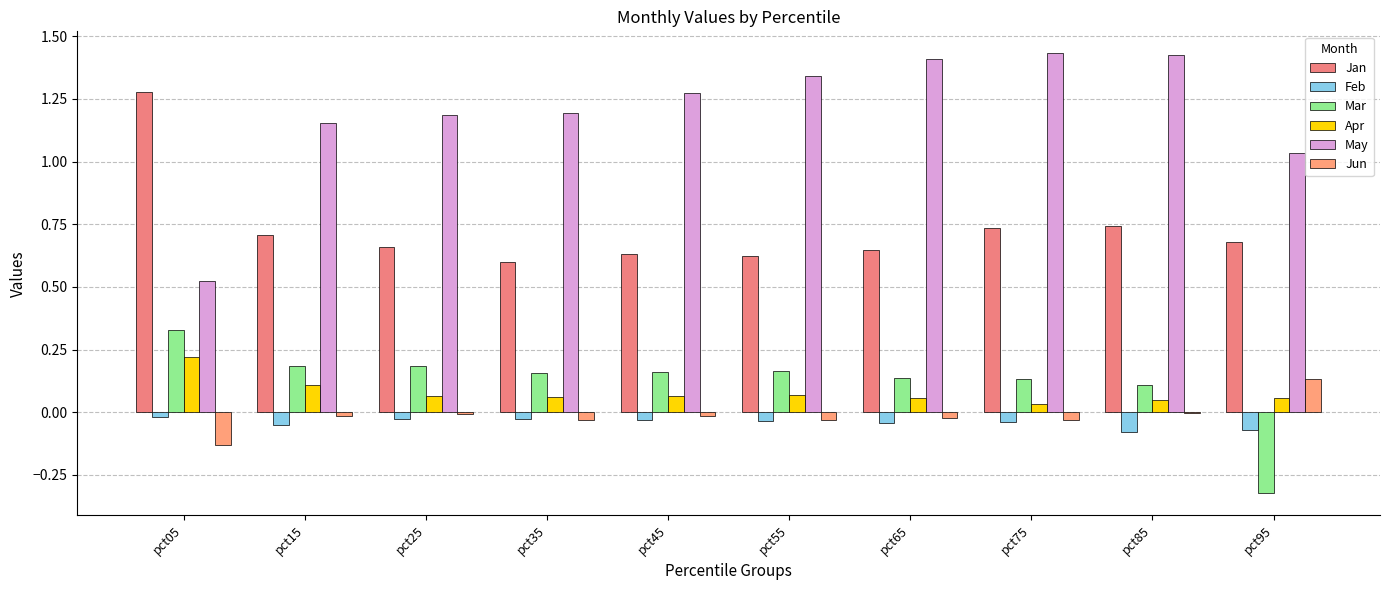

The Jun series shows 0.1 at pct95. True or false?

True